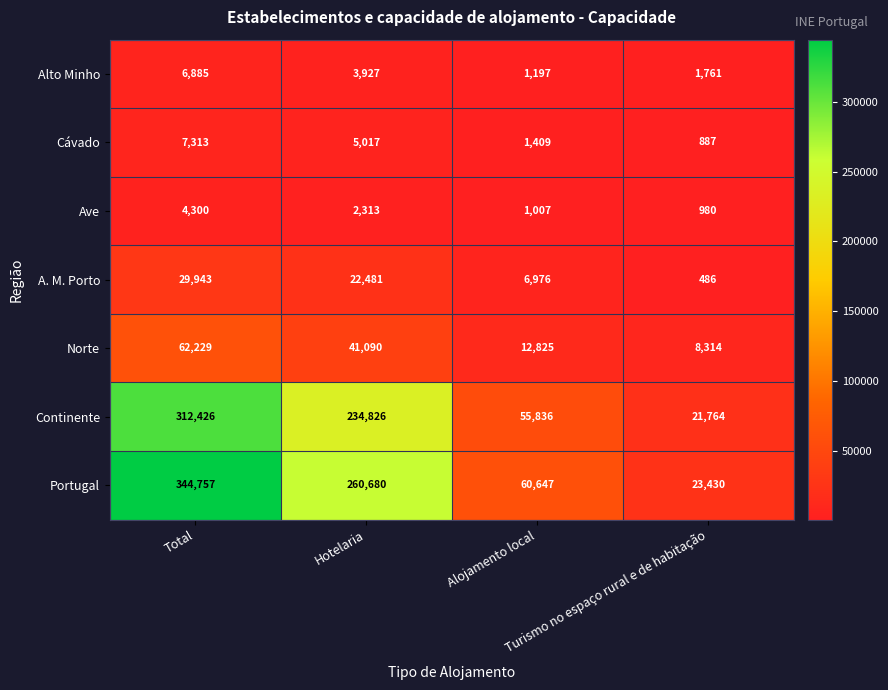

What is the sum of all A. M. Porto values?

59886